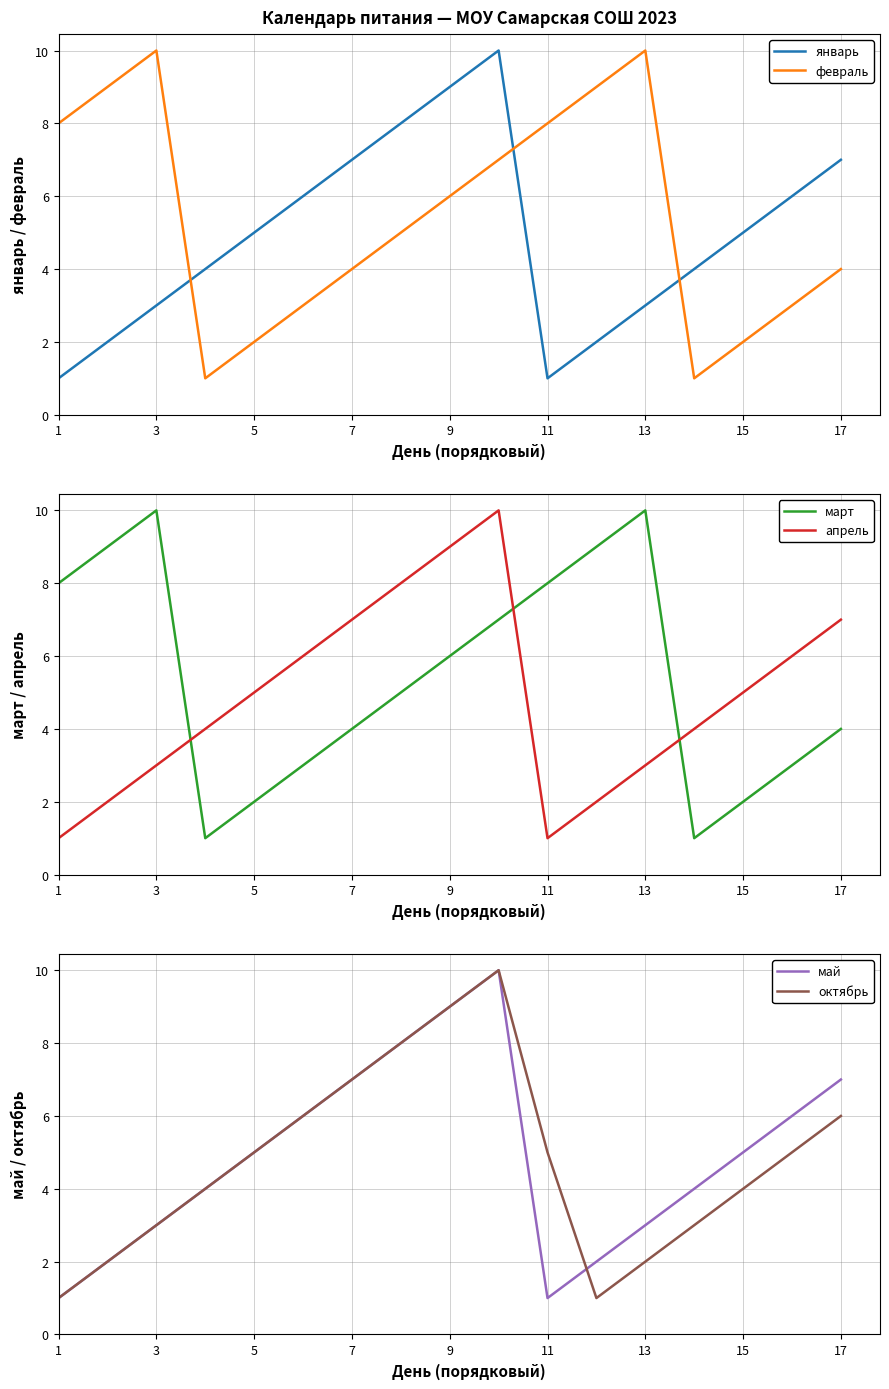

Is this an area chart (filled region under the line)?

No